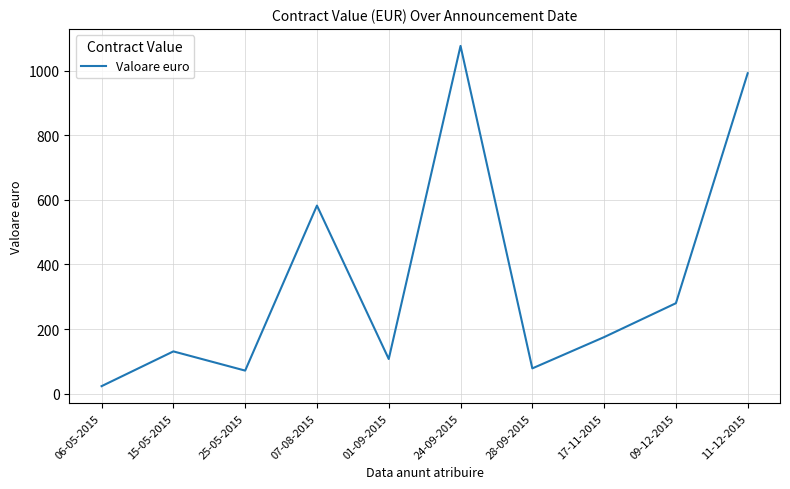

What is the change in value from 06-05-2015 to 01-09-2015?

+84.1